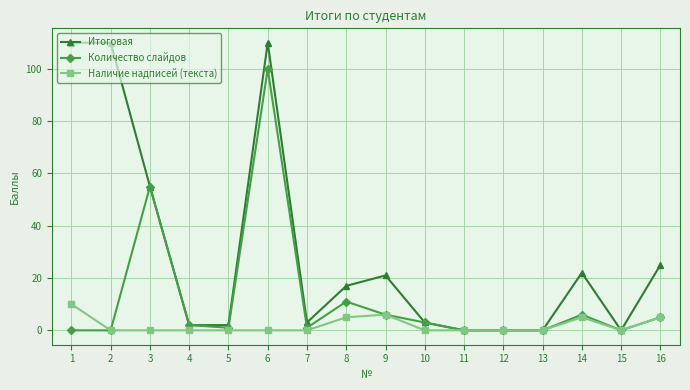

Rank the series by their average value, from lowest to highest.

Наличие надписей (текста), Количество слайдов, Итоговая